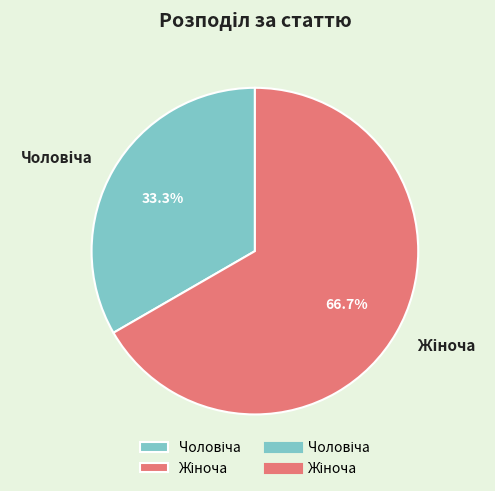

Does any single category account for the majority?

Yes